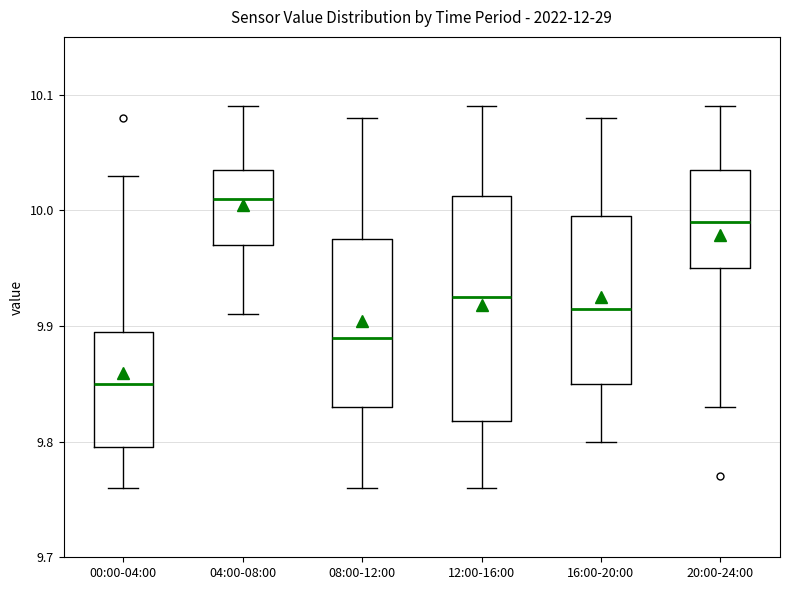

Reading left to right, transcribe this box plot: for each box, give where its median line is, the range the box spans, and where its two whiskers end, as read against the y-axis. The values are not printed on the chart, so give them approximately, as read against the axis.

00:00-04:00: median 9.85, box 9.80 to 9.90, whiskers 9.76 to 10.03
04:00-08:00: median 10.01, box 9.97 to 10.04, whiskers 9.91 to 10.09
08:00-12:00: median 9.89, box 9.83 to 9.98, whiskers 9.76 to 10.08
12:00-16:00: median 9.93, box 9.82 to 10.01, whiskers 9.76 to 10.09
16:00-20:00: median 9.92, box 9.85 to 10.00, whiskers 9.80 to 10.08
20:00-24:00: median 9.99, box 9.95 to 10.04, whiskers 9.83 to 10.09